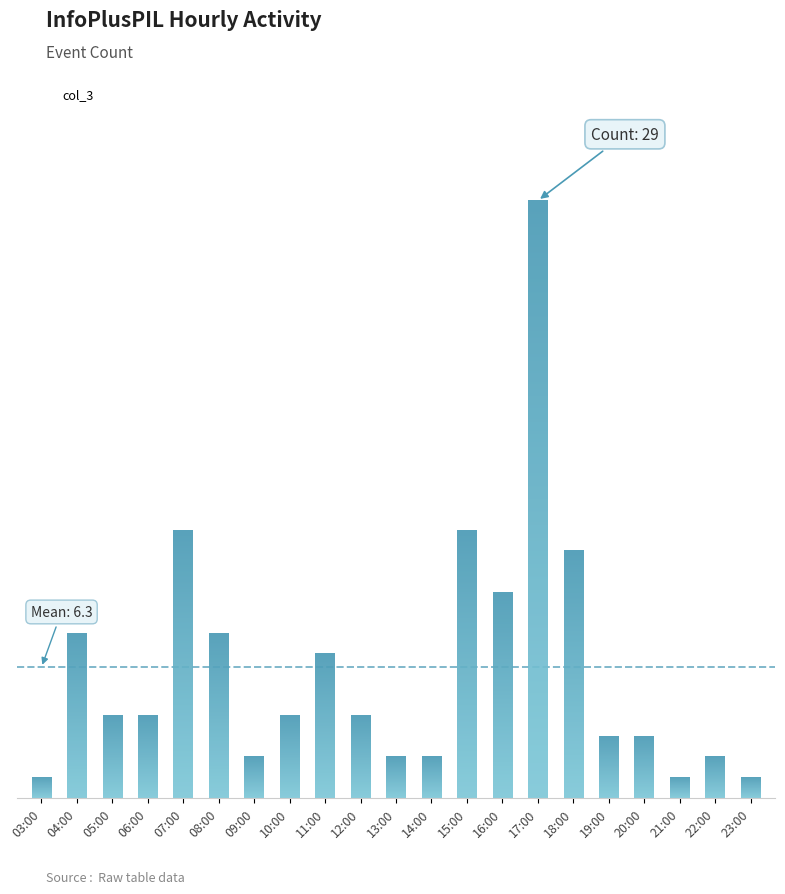

Does the chart contain any negative values?

No